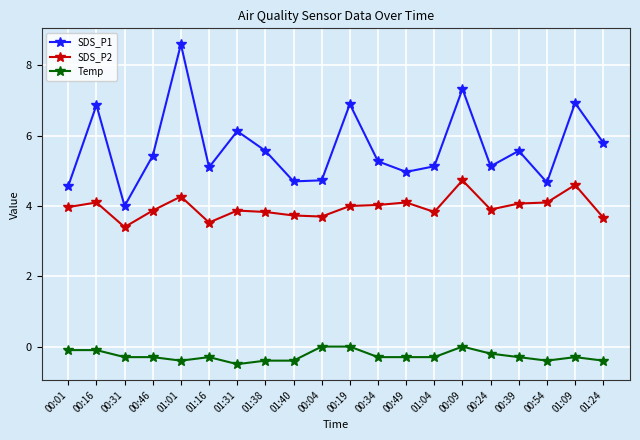

List the series in order of their peak value, highest first.

SDS_P1, SDS_P2, Temp